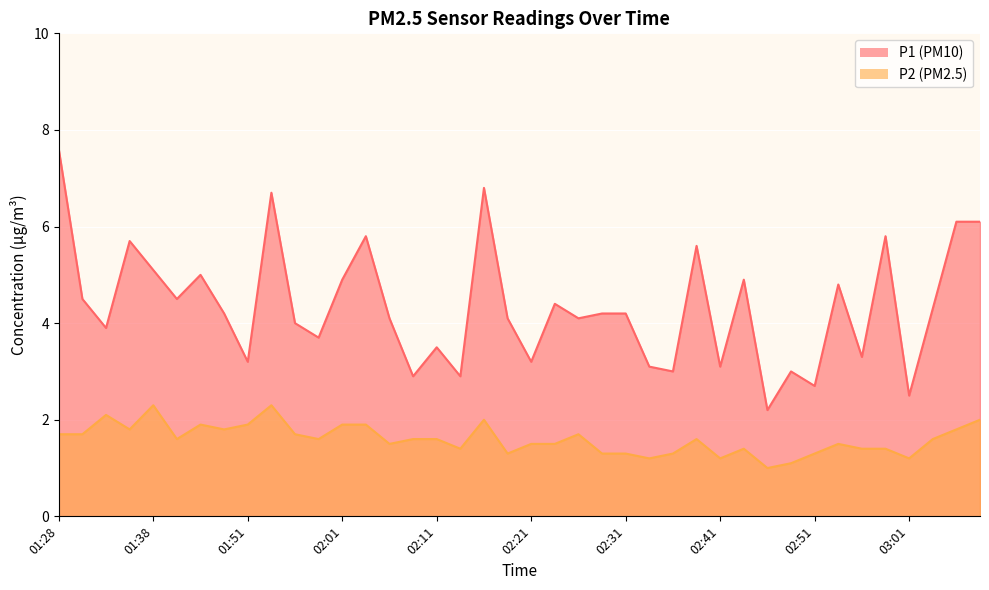

Count the number of categories in the chart.

40